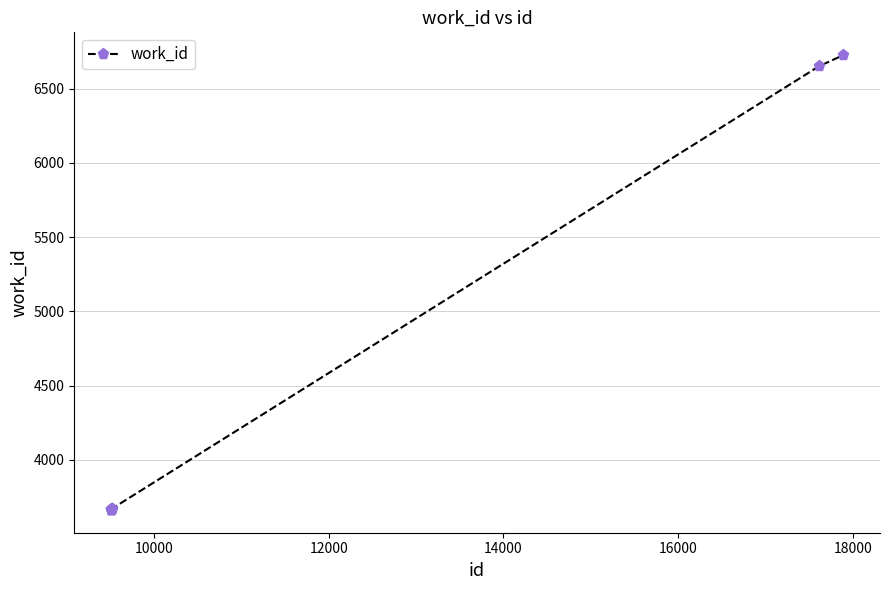

What is the value of the 4th point from the left?

3665